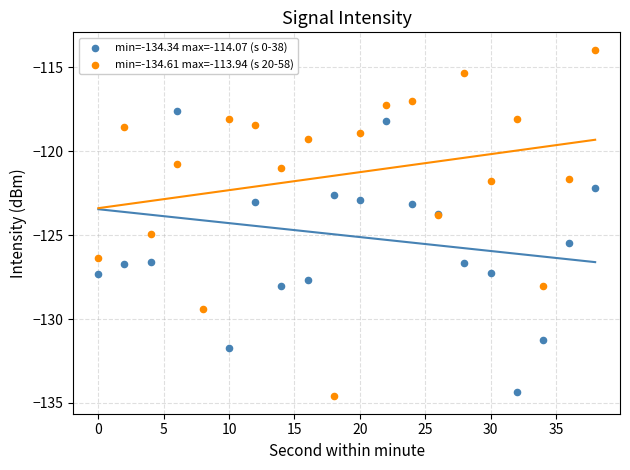

Which series has the largest total across all categories?

min=-134.61 max=-113.94 (s 20-58)